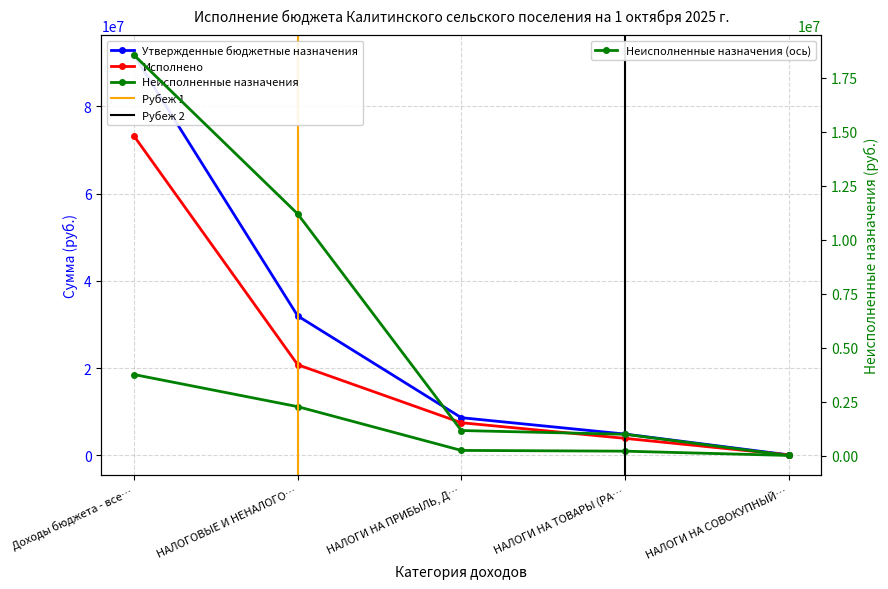

What is the label of the 1st point from the right?

НАЛОГИ НА СОВОКУПНЫЙ…